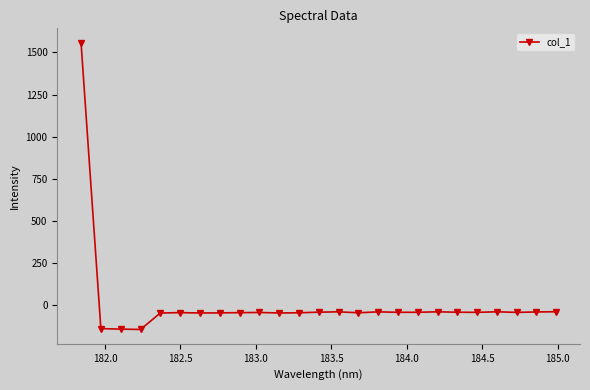

True or false: there are more than 1 points higher than both neighbors.

True